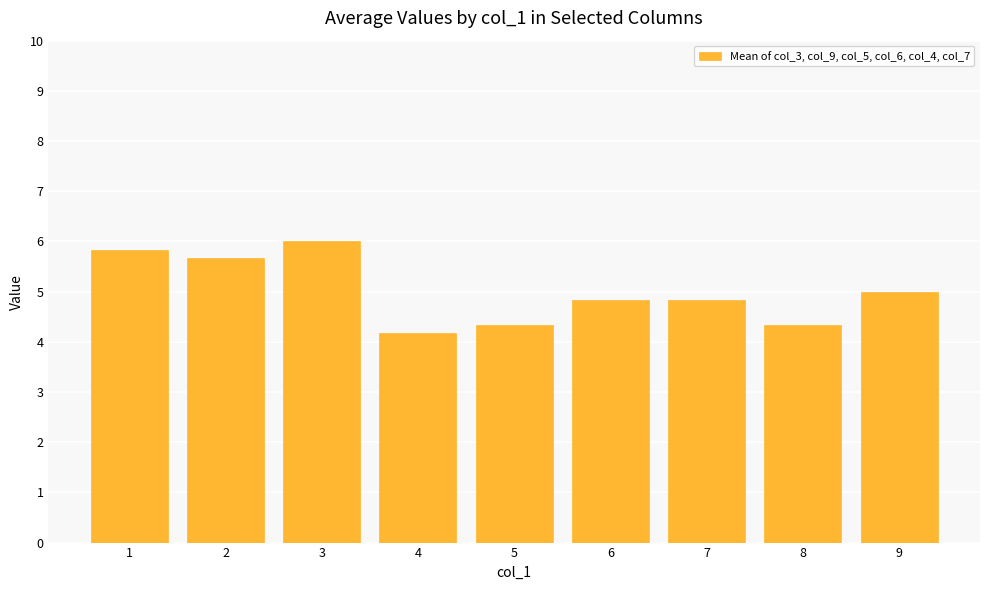

What is the maximum value shown in the chart?

6.0